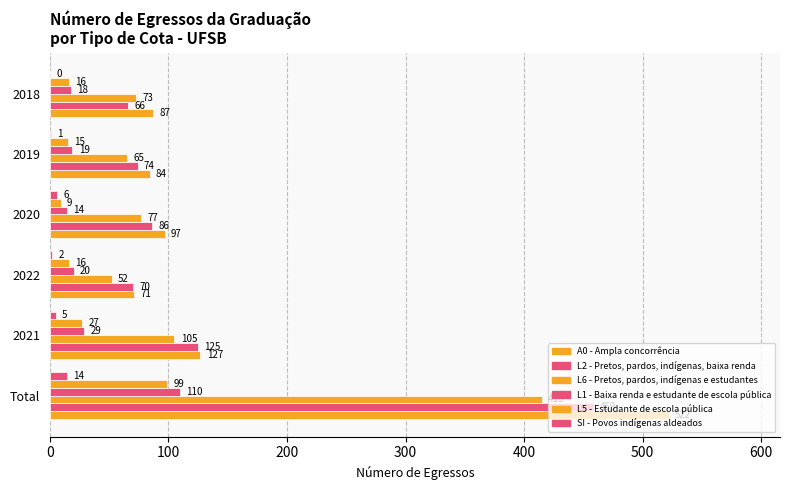

What is the sum of all L1 - Baixa renda e estudante de escola pública values?

210